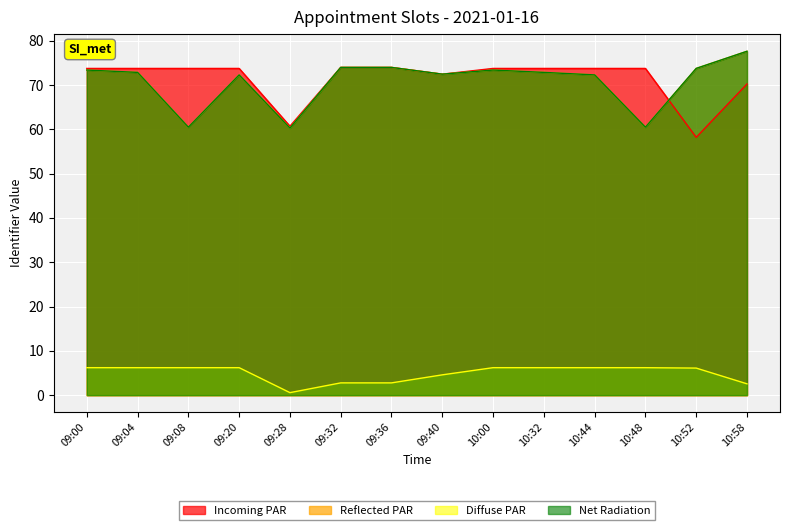

What is the sum of all Diffuse PAR values?

68.9